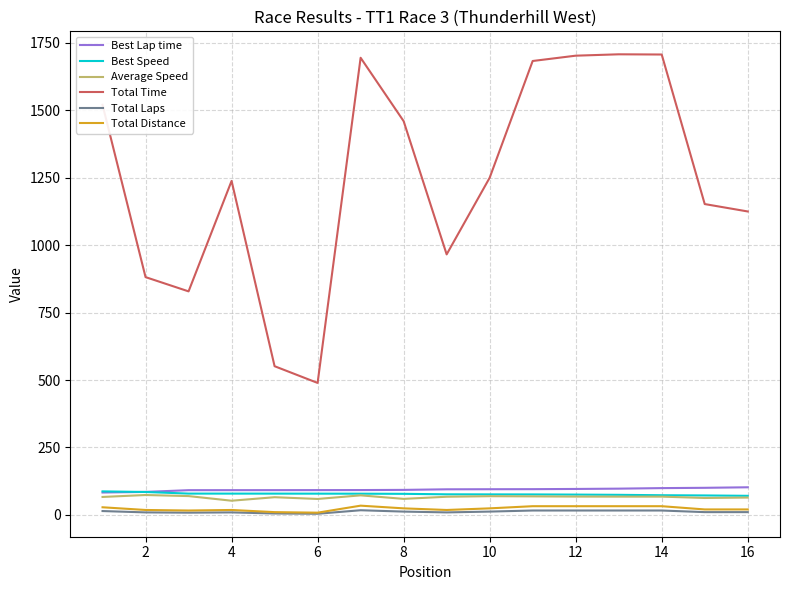

Which series has the largest total across all categories?

Total Time